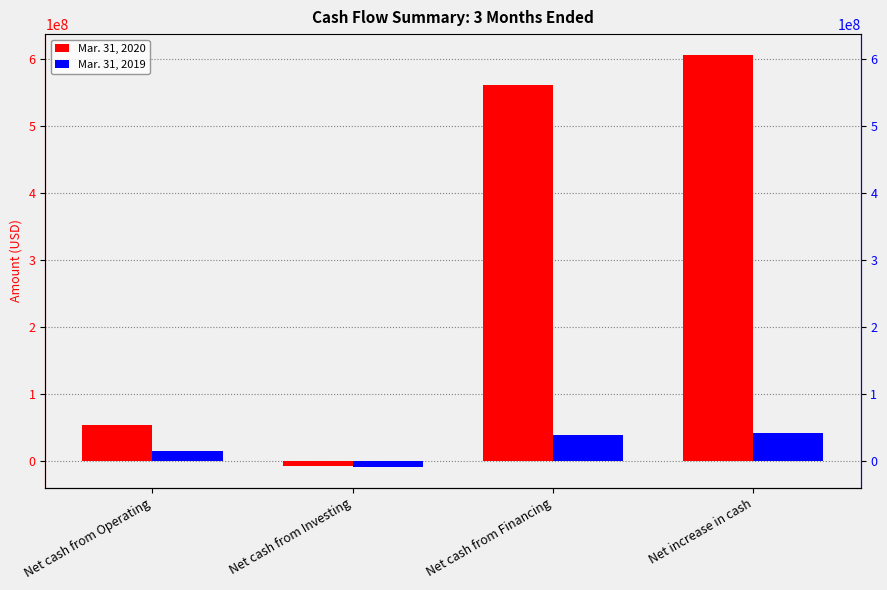

How many values in the Mar. 31, 2019 series are below 38000000?

2